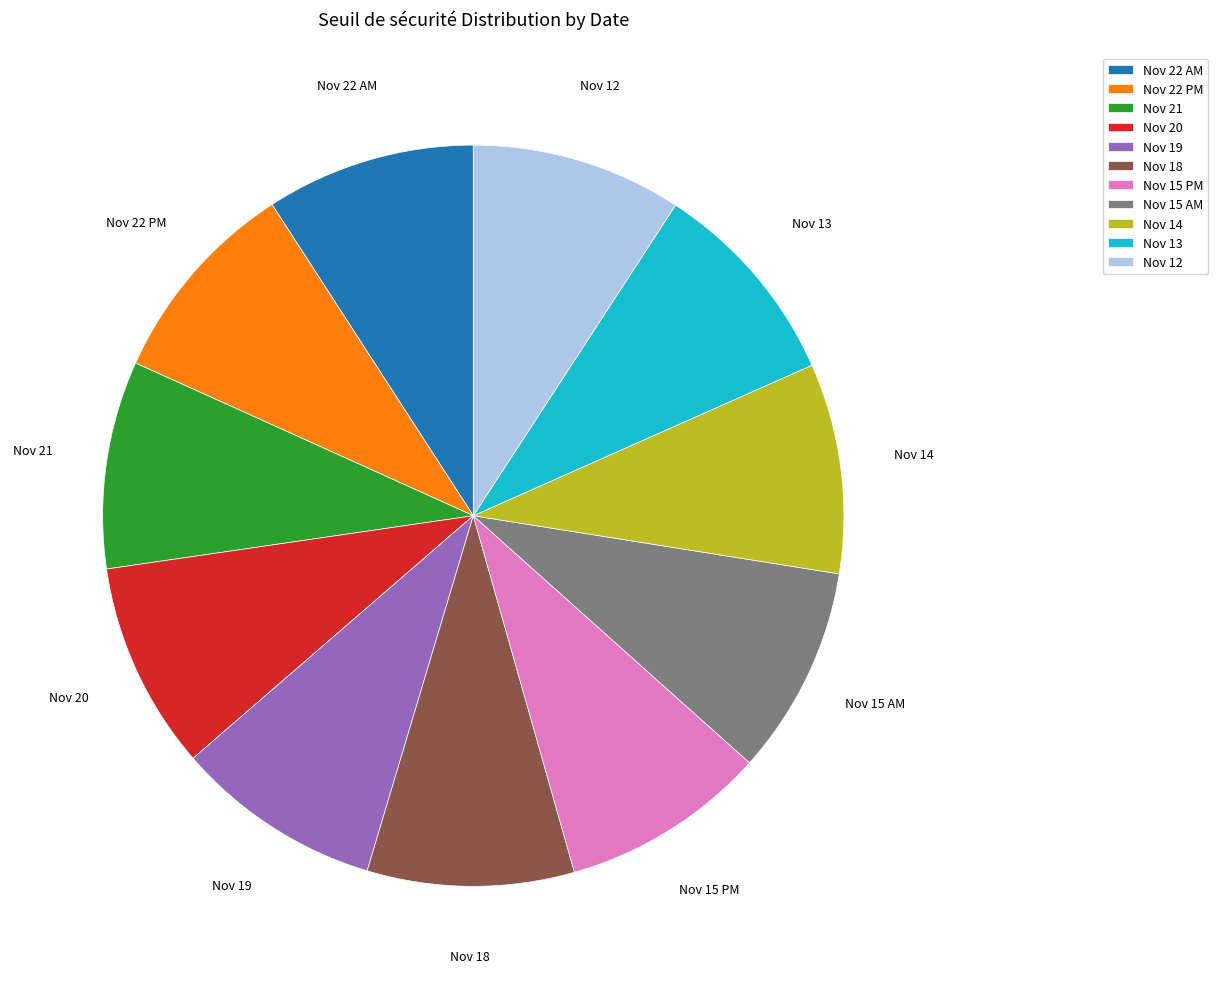

Combined, do Nov 18 and Nov 21 account for over 50%?

No